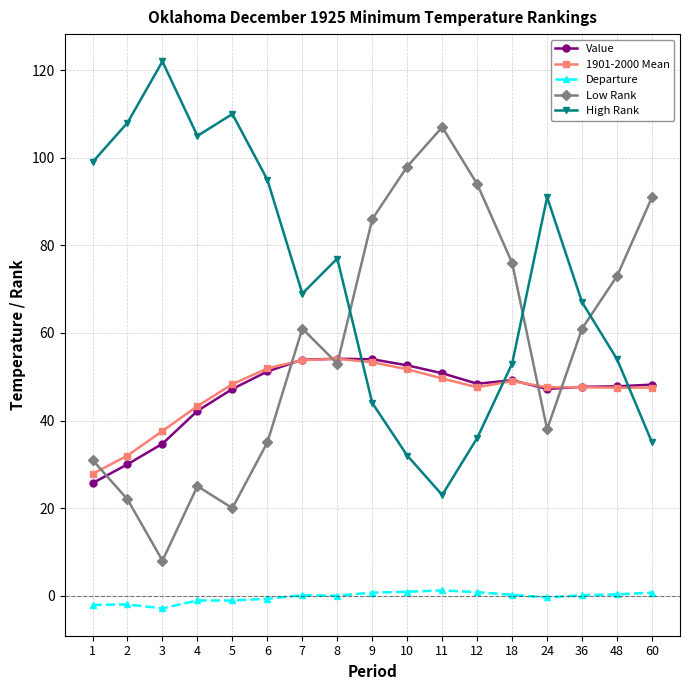

The value of Value at 4 is 42.2. True or false?

True